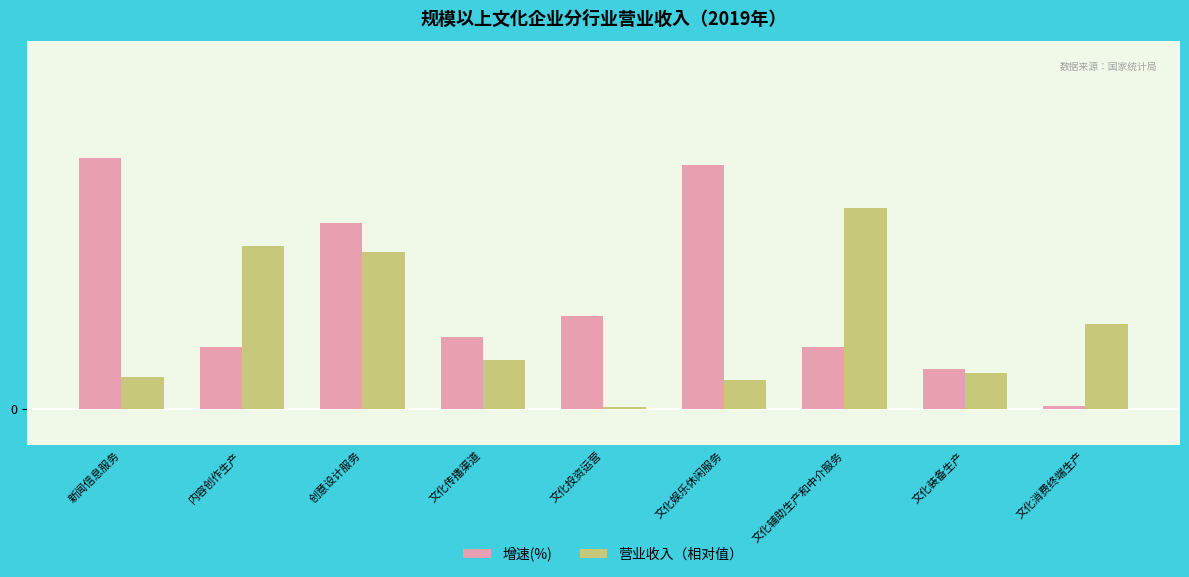

What are all the series names shown in the legend?

增速(%), 营业收入（相对值）